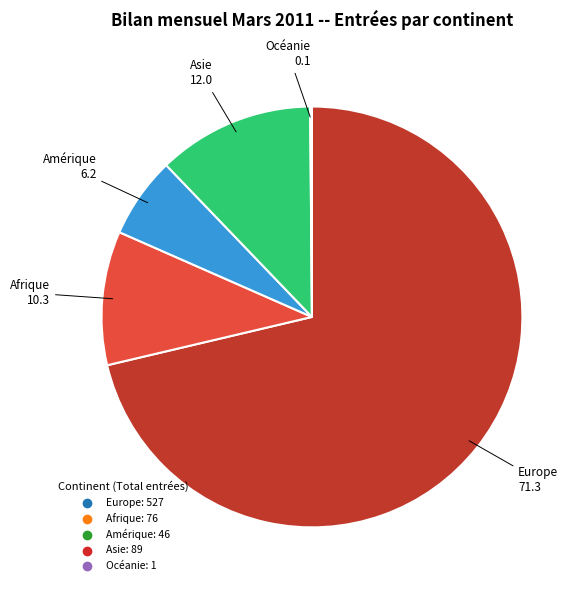

Is the sum of Afrique and Amérique greater than half?

No